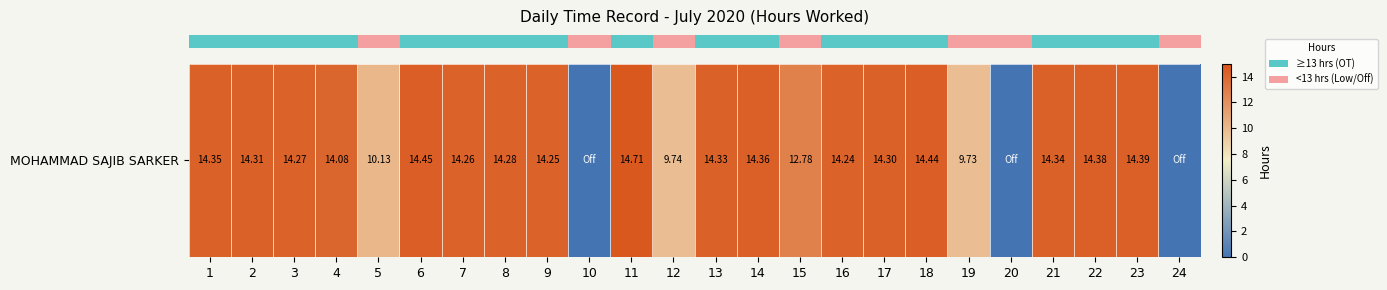

List the labels in order of value, largest first.

11, 6, 18, 23, 22, 14, 1, 21, 13, 2, 17, 8, 3, 7, 9, 16, 4, 15, 5, 12, 19, 10, 20, 24